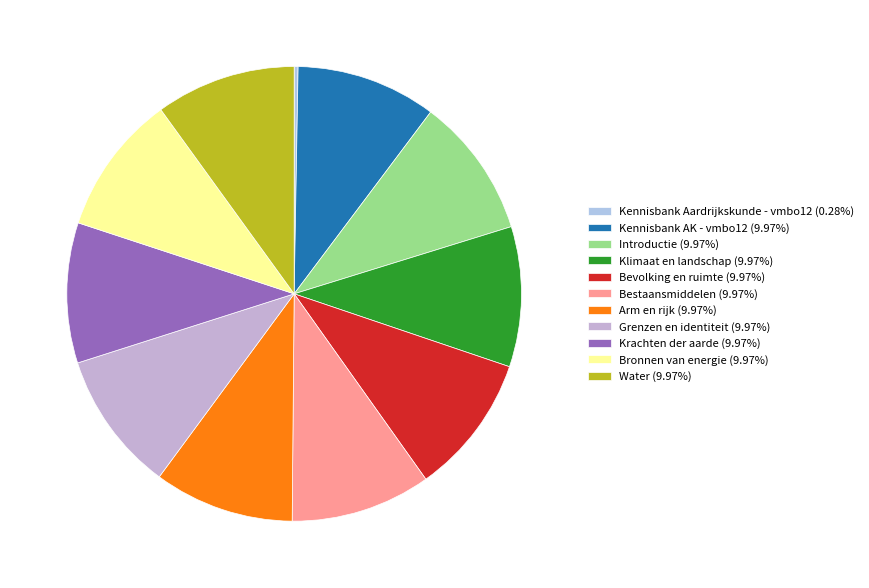

How many slices are in this pie chart?

11